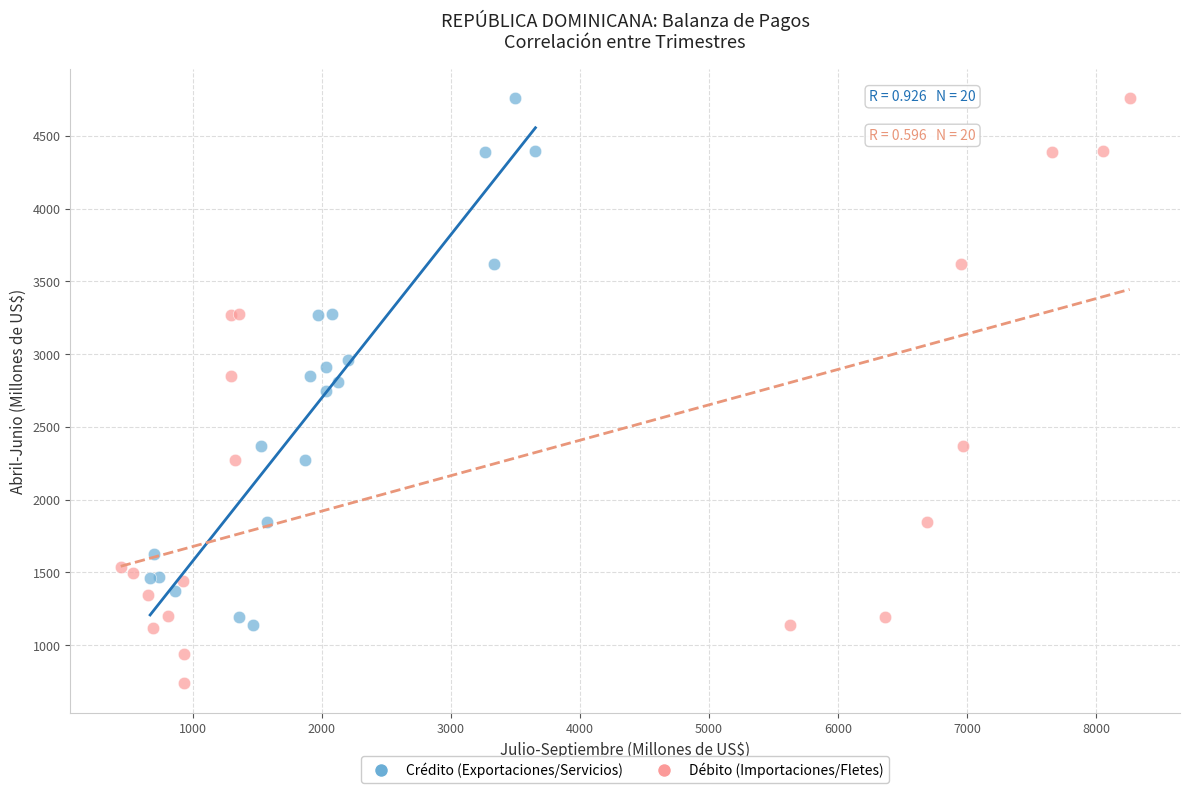

Which series has the largest Y range (max minus min)?

Débito (Importaciones/Fletes)